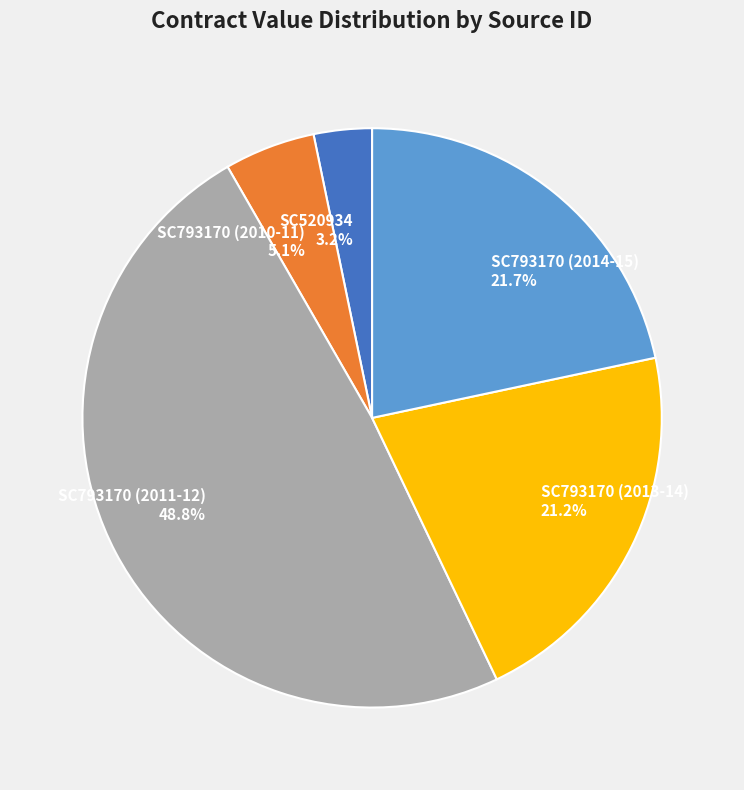

How much of the chart is everything except SC793170 (2011-12)?

51.2%